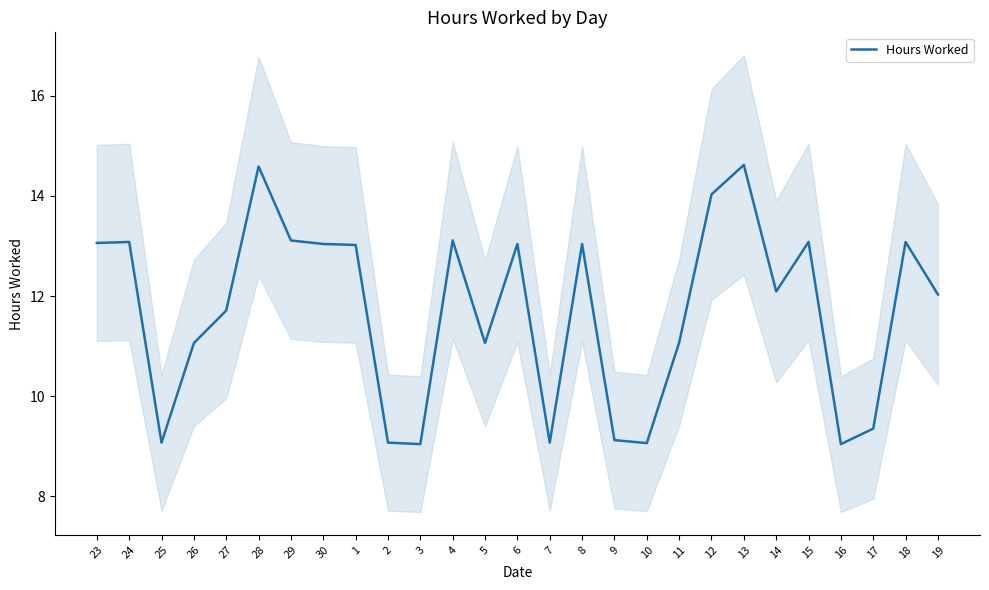

The value at 26 is 11.1. True or false?

True